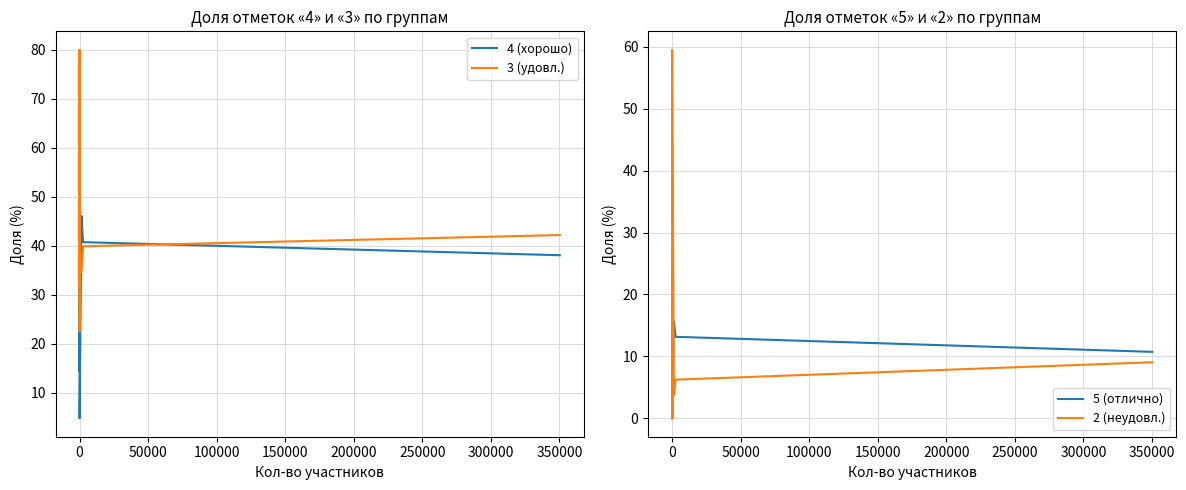

What position from the right is 250000?

14